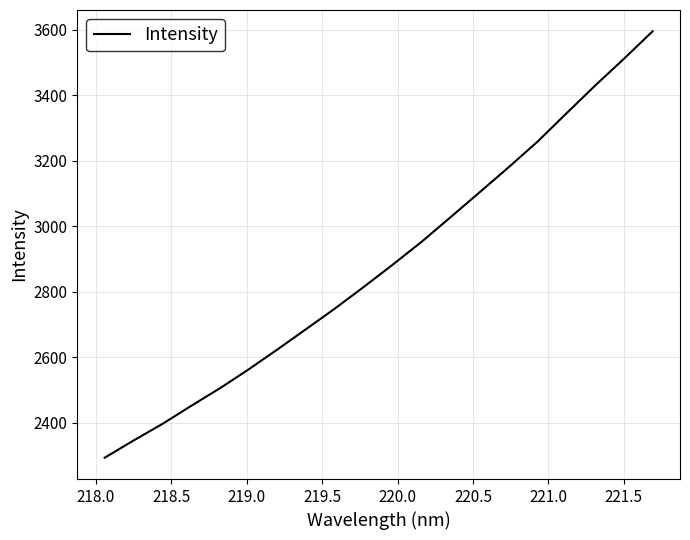

How many lines are shown in the chart?

1